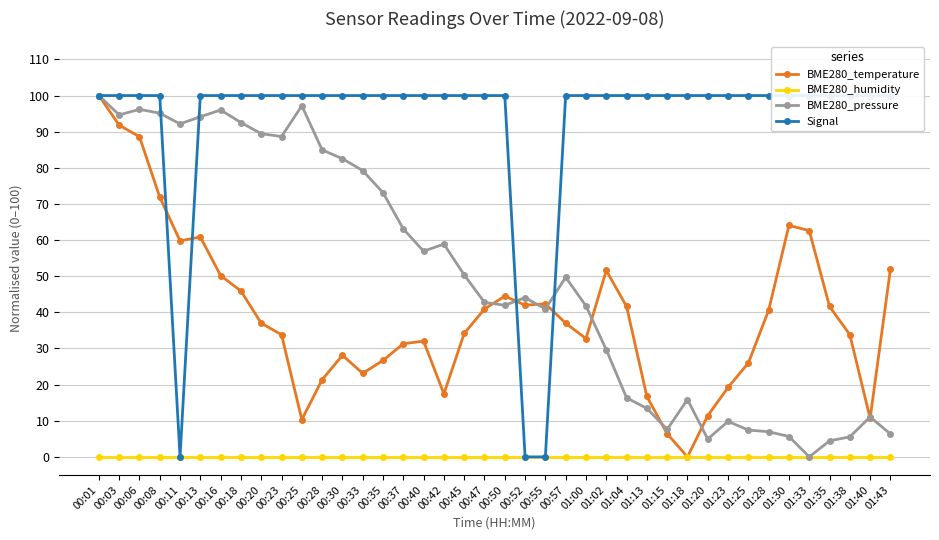

Which series has the largest total across all categories?

Signal